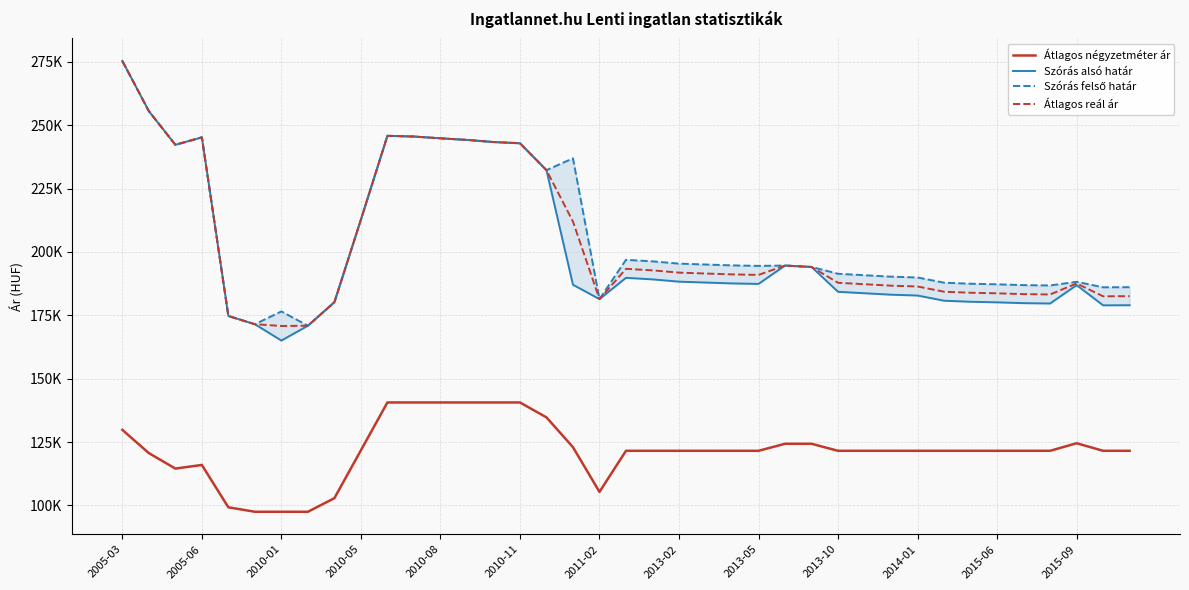

How many distinct data groups are displayed?

4